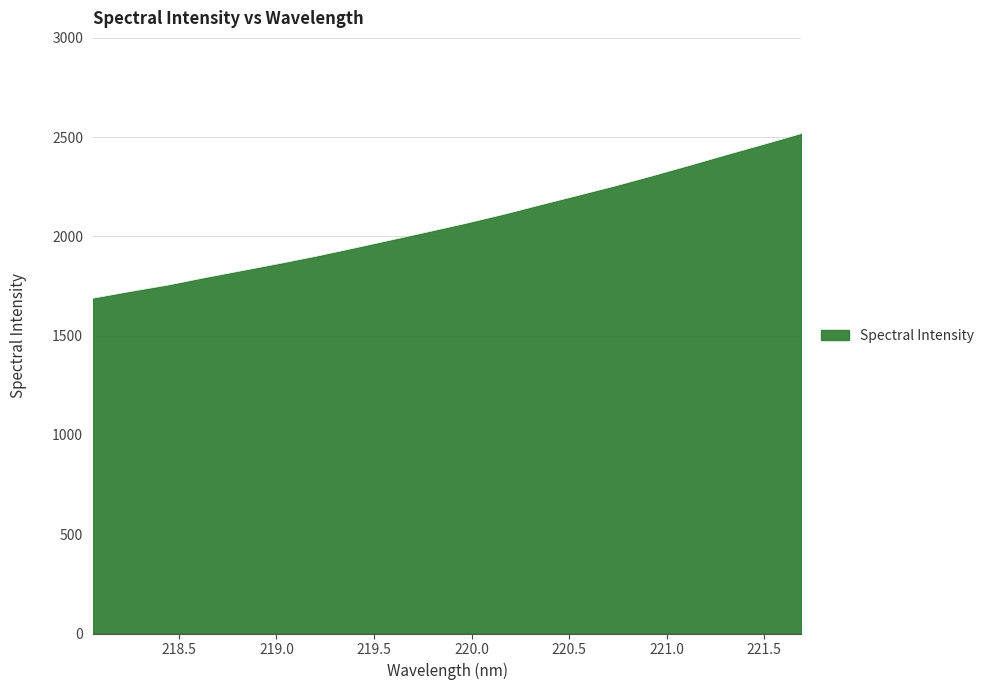

What is the difference between the second highest and minimum values?

775.3